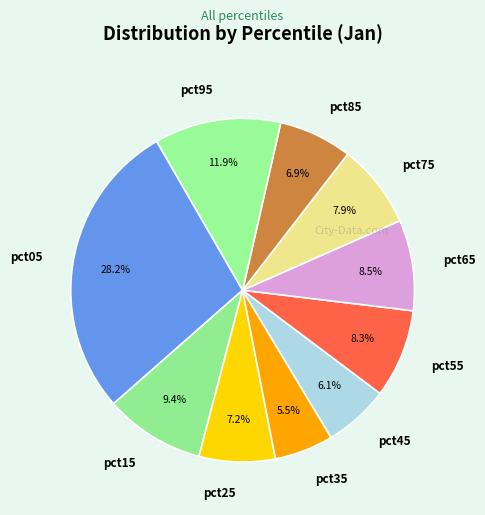

To the nearest percent, what portion does pct95 represent?

12%